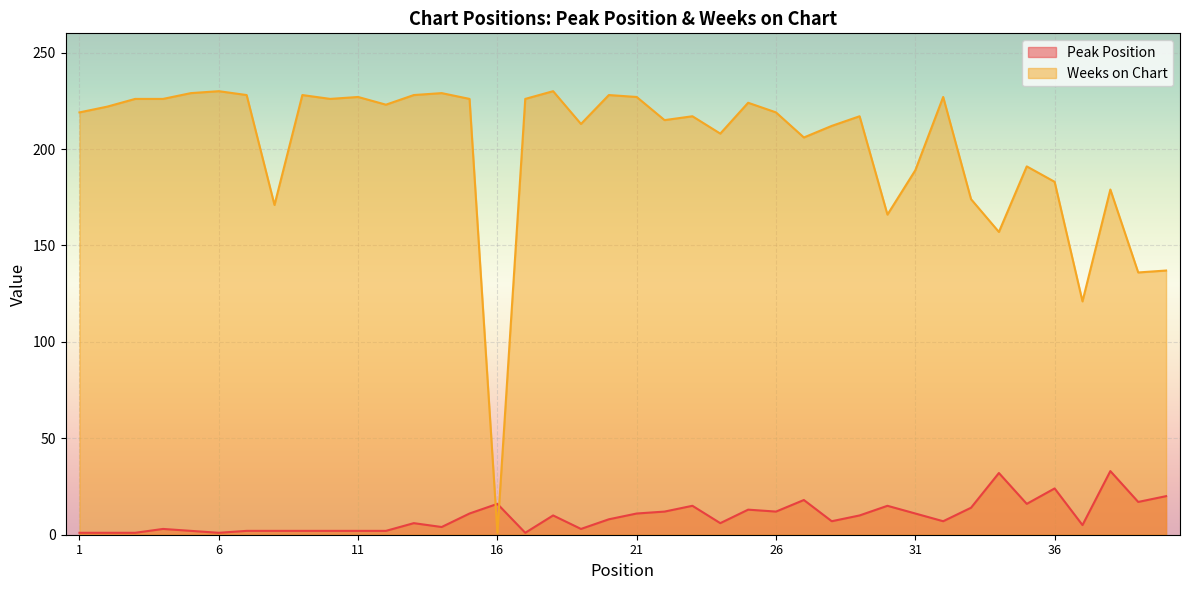

What are all the series names shown in the legend?

Peak Position, Weeks on Chart